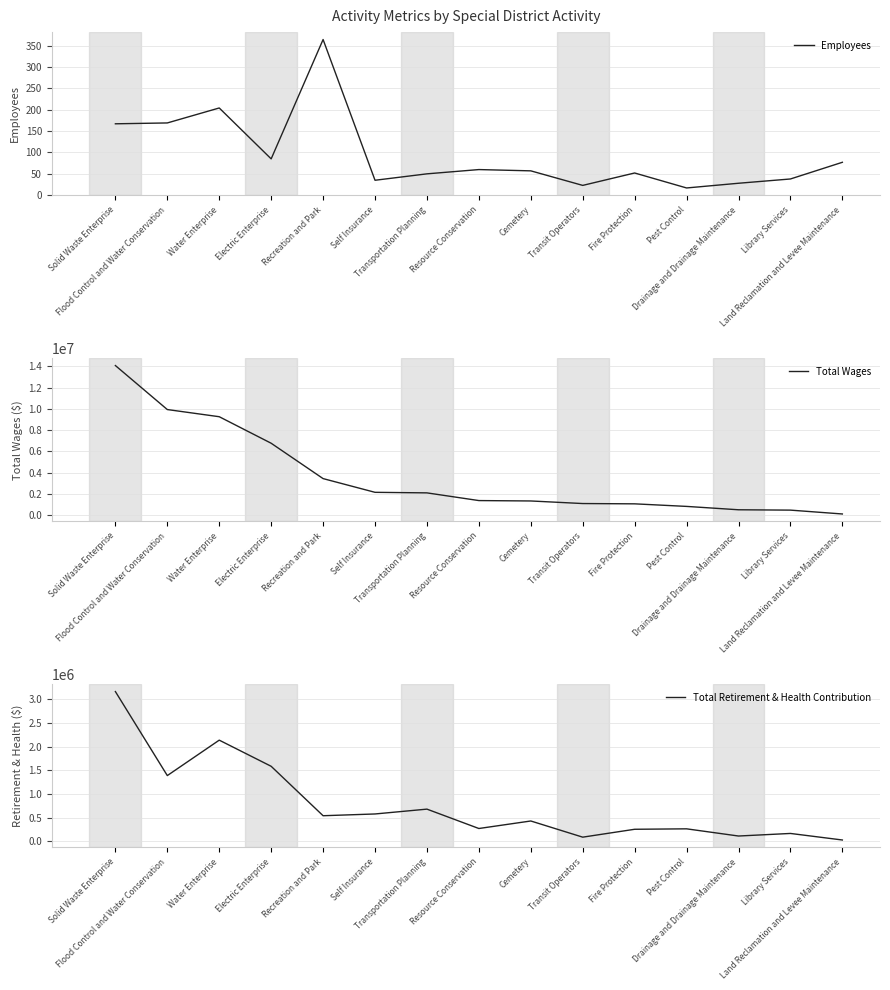

At how many categories does at least one series exceed 4819153?

4